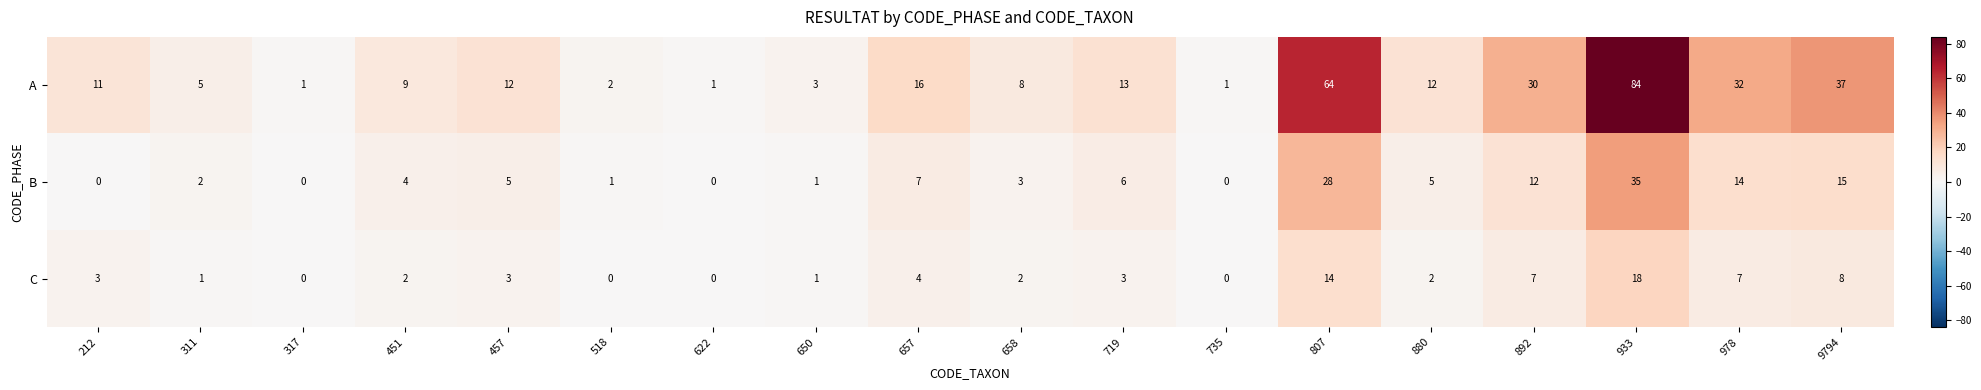

Read the A value at 933, to the nearest 5.

85